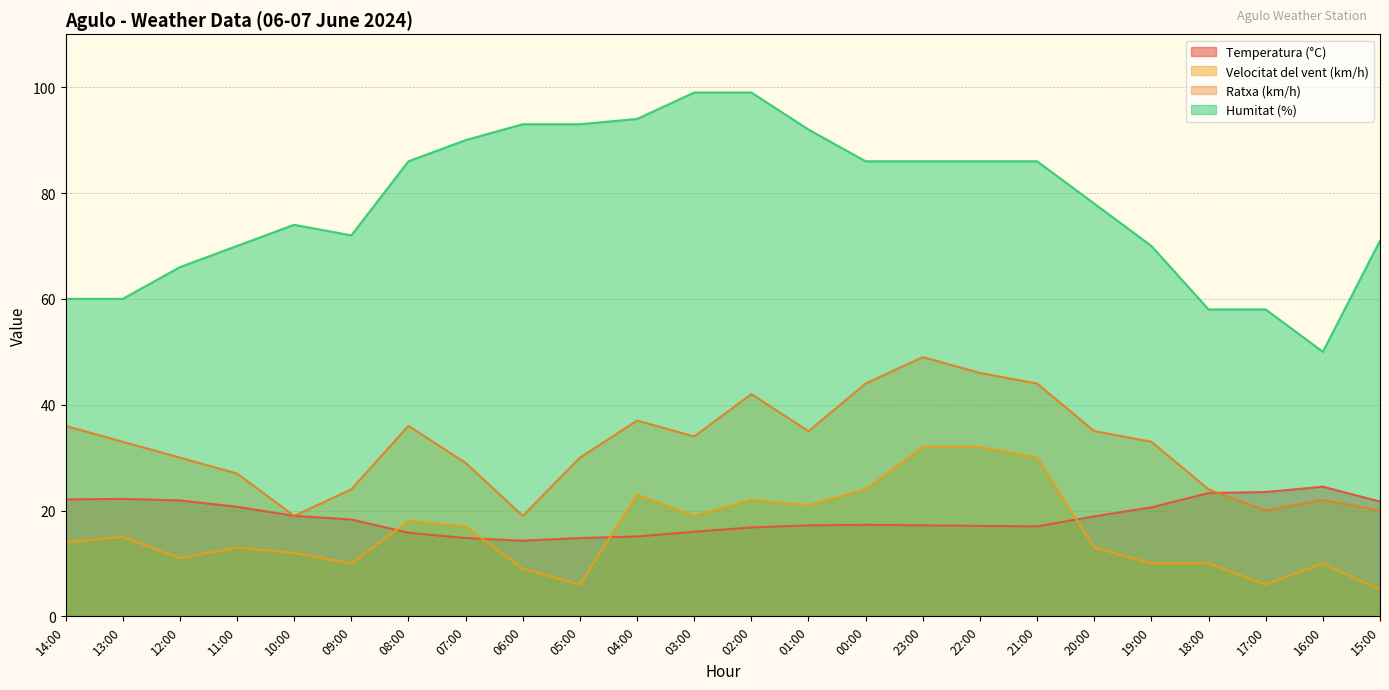

Which category has the lowest value in the Velocitat del vent (km/h) series?

15:00